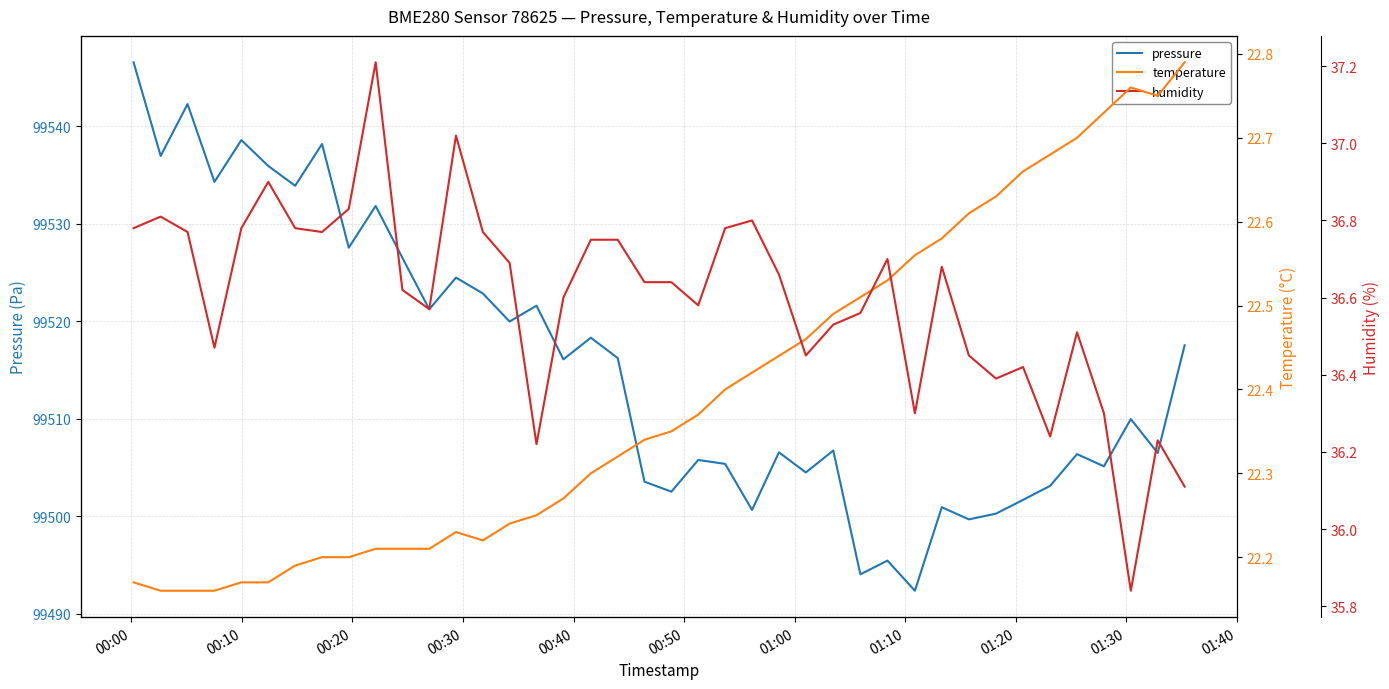

Which series has the largest total across all categories?

pressure